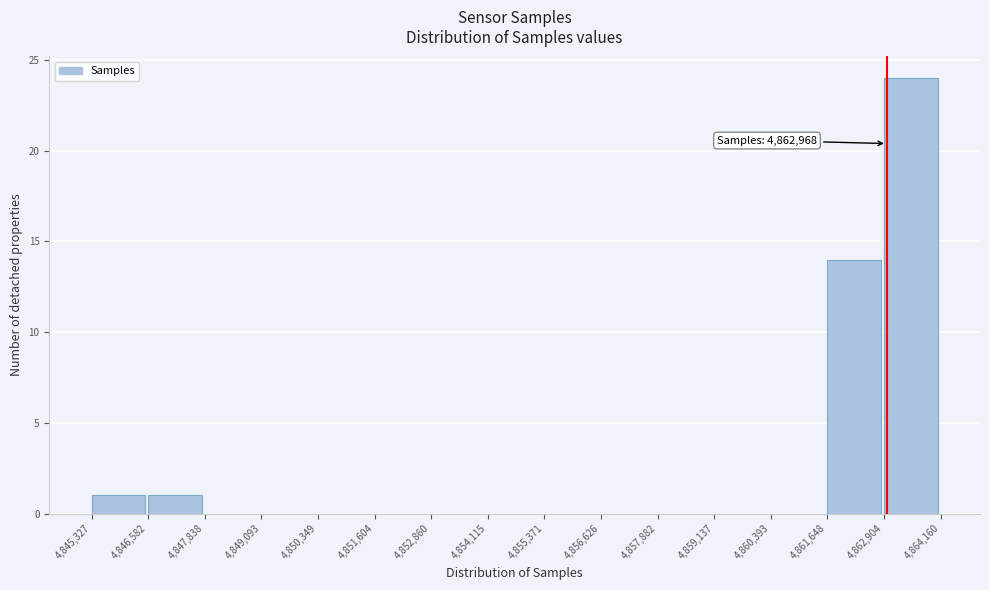

Over which range of the x-axis is the bar tallest?

4,862,904 to 4,864,160